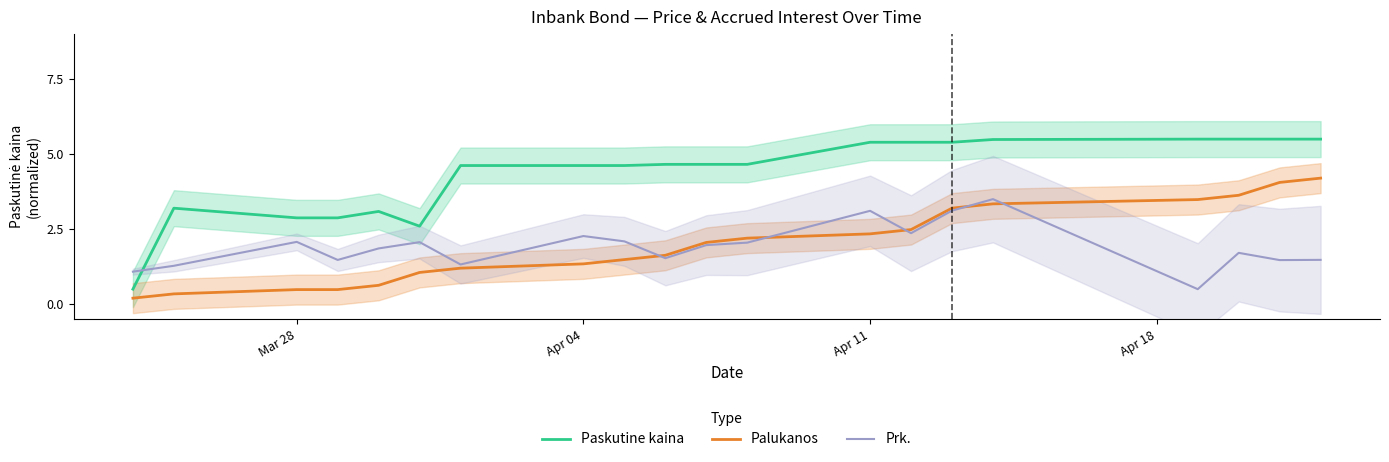

Which series has the widest spread of values?

Paskutine kaina